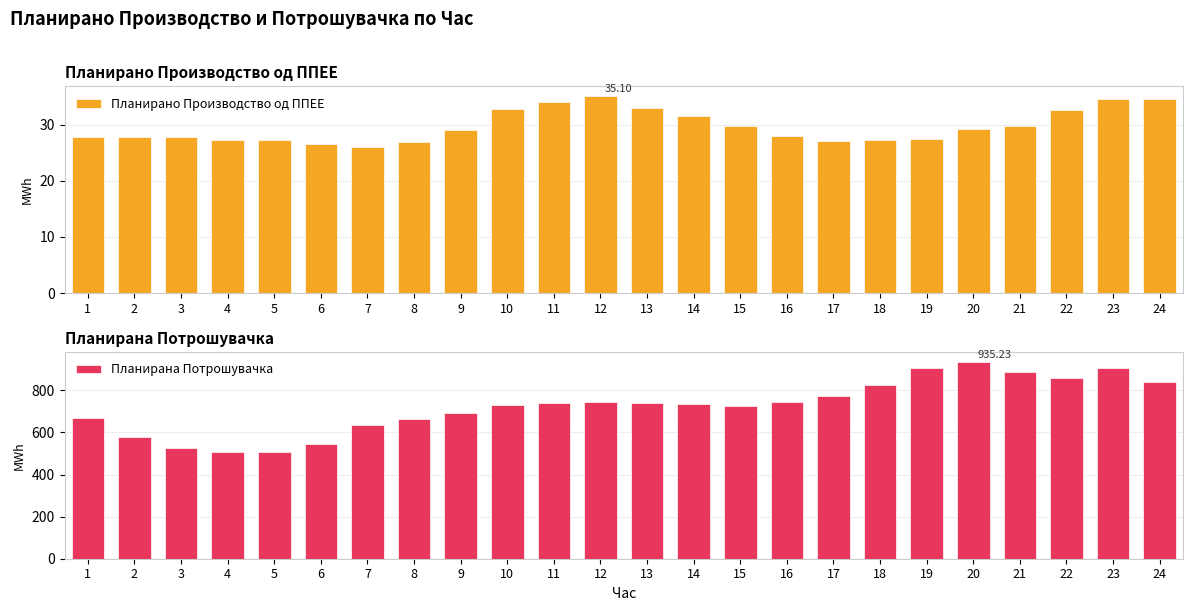

Count the number of data series in this chart.

2